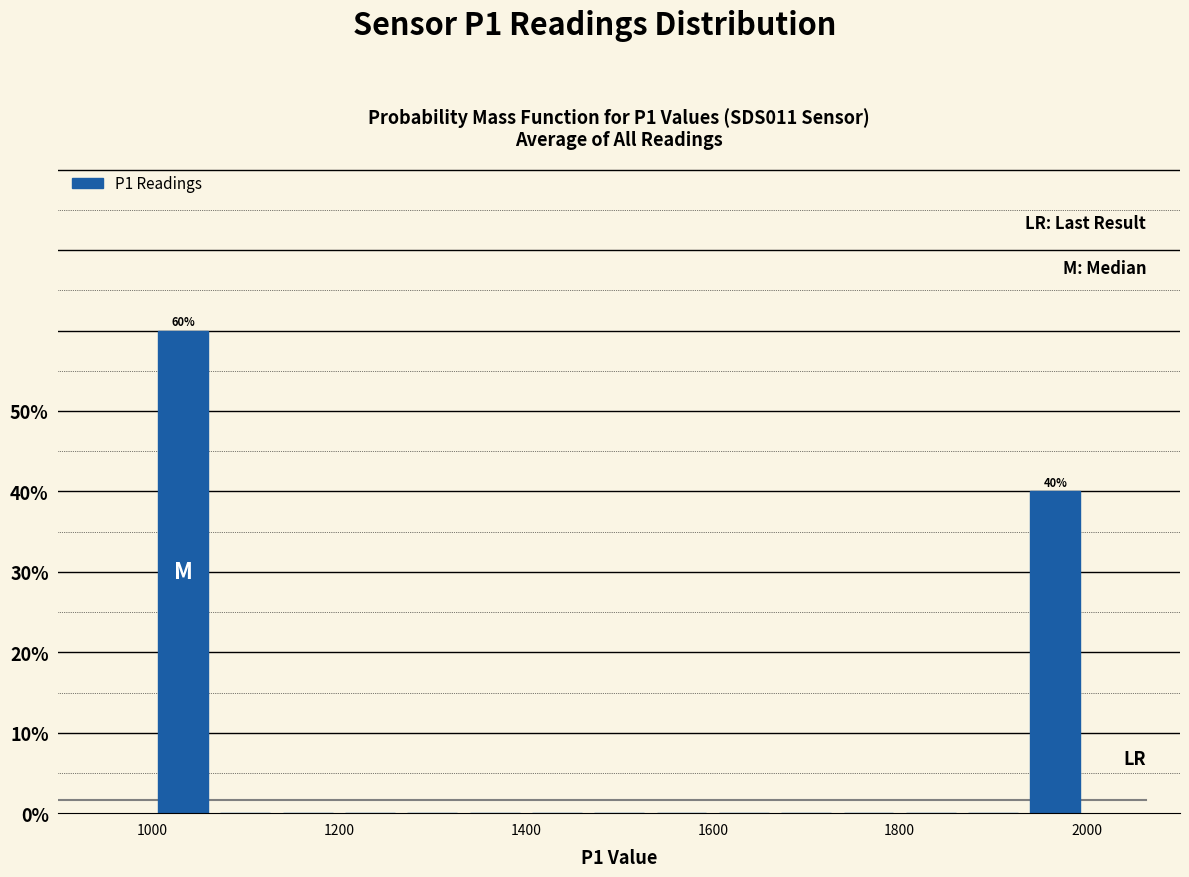

Read against the x-axis, roughly where is the centre of the tallest bar?

1040